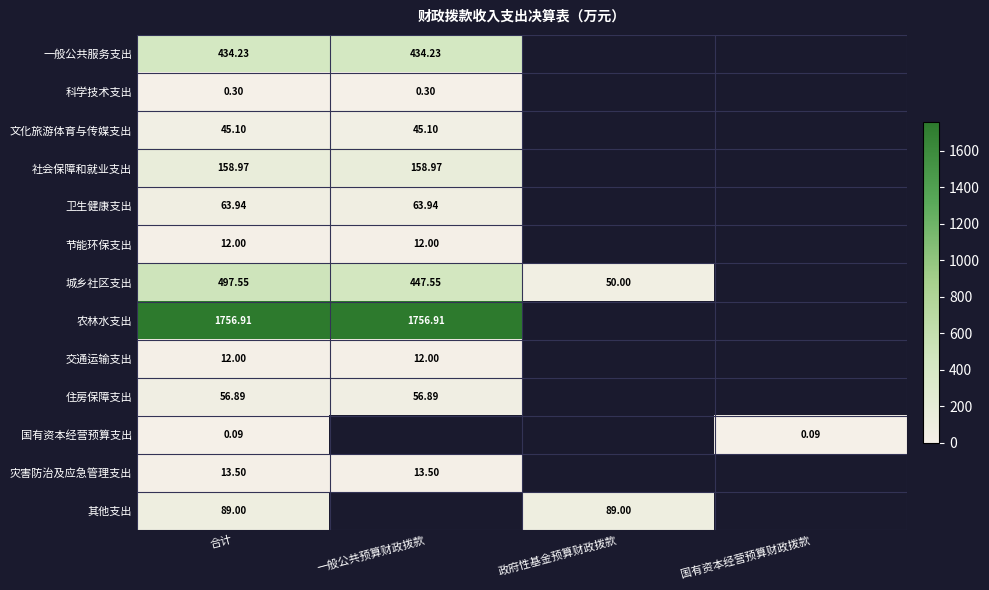

At which category is the sum across all series the highest?

合计